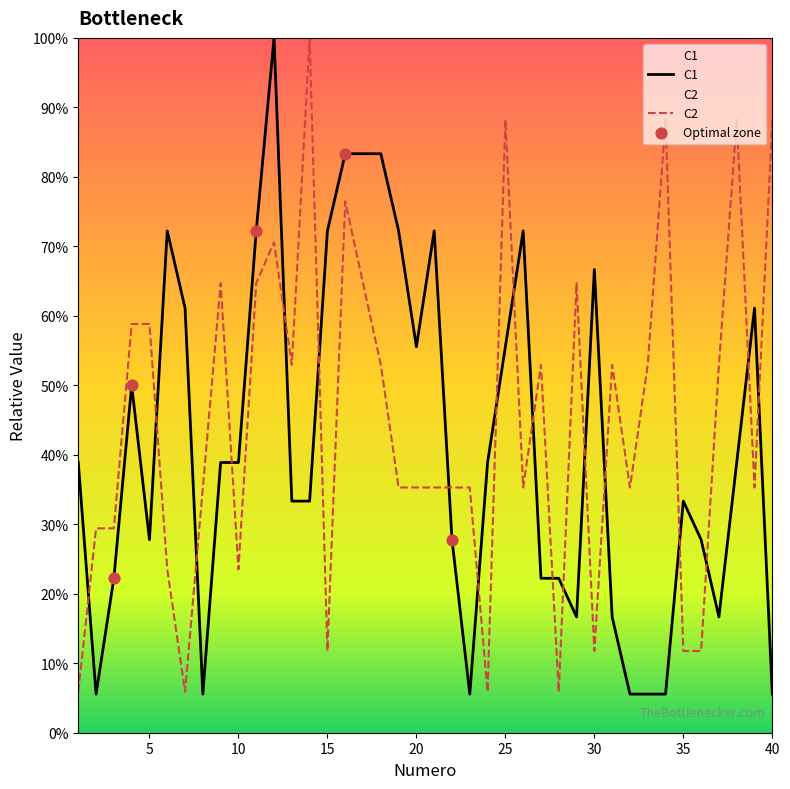

At how many categories does at least one series exceed 0?

40